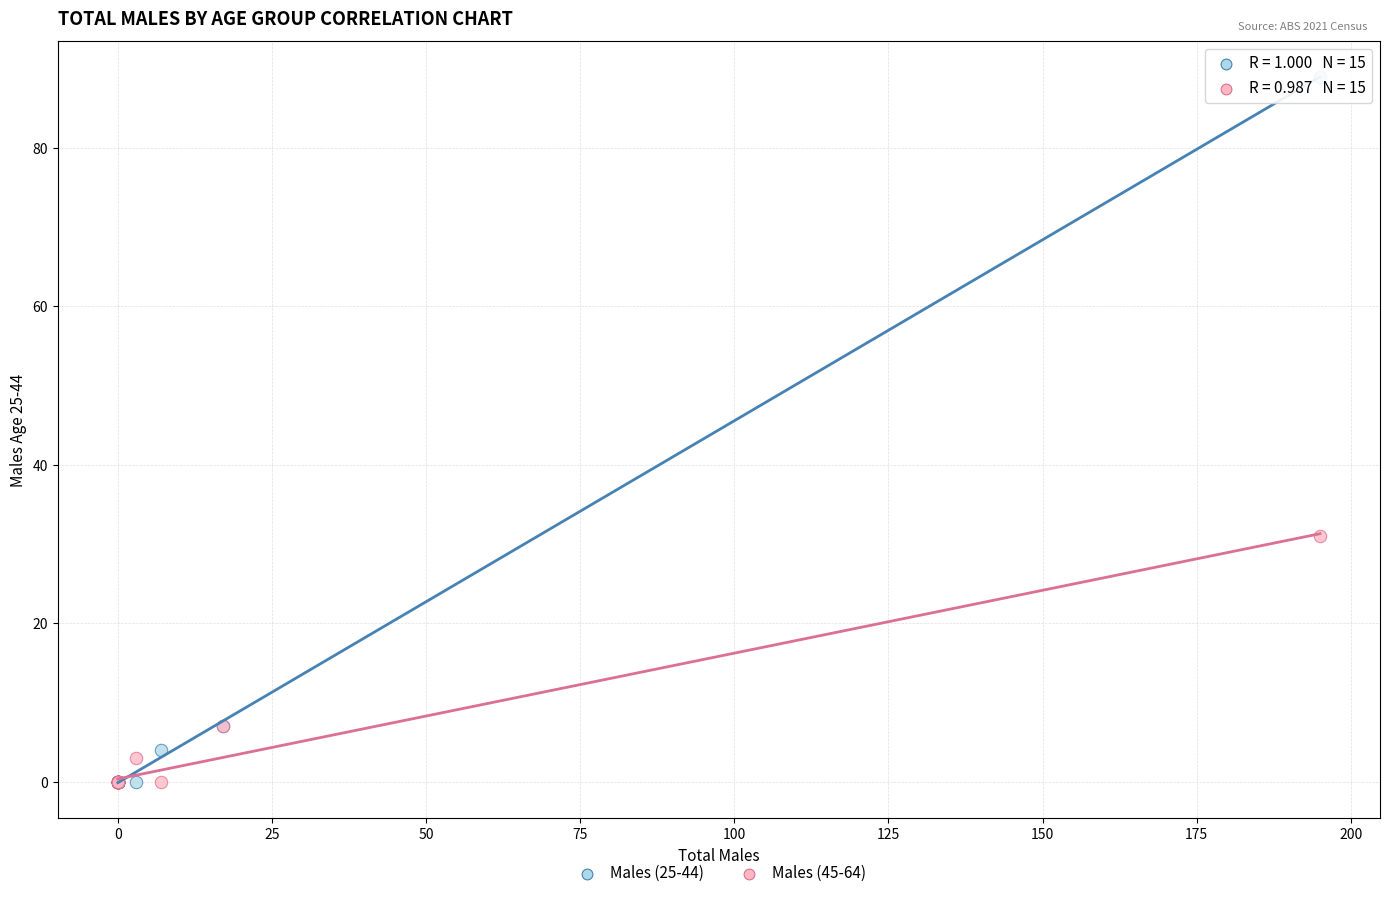

Across all series, what Y value is closest to 44?

31